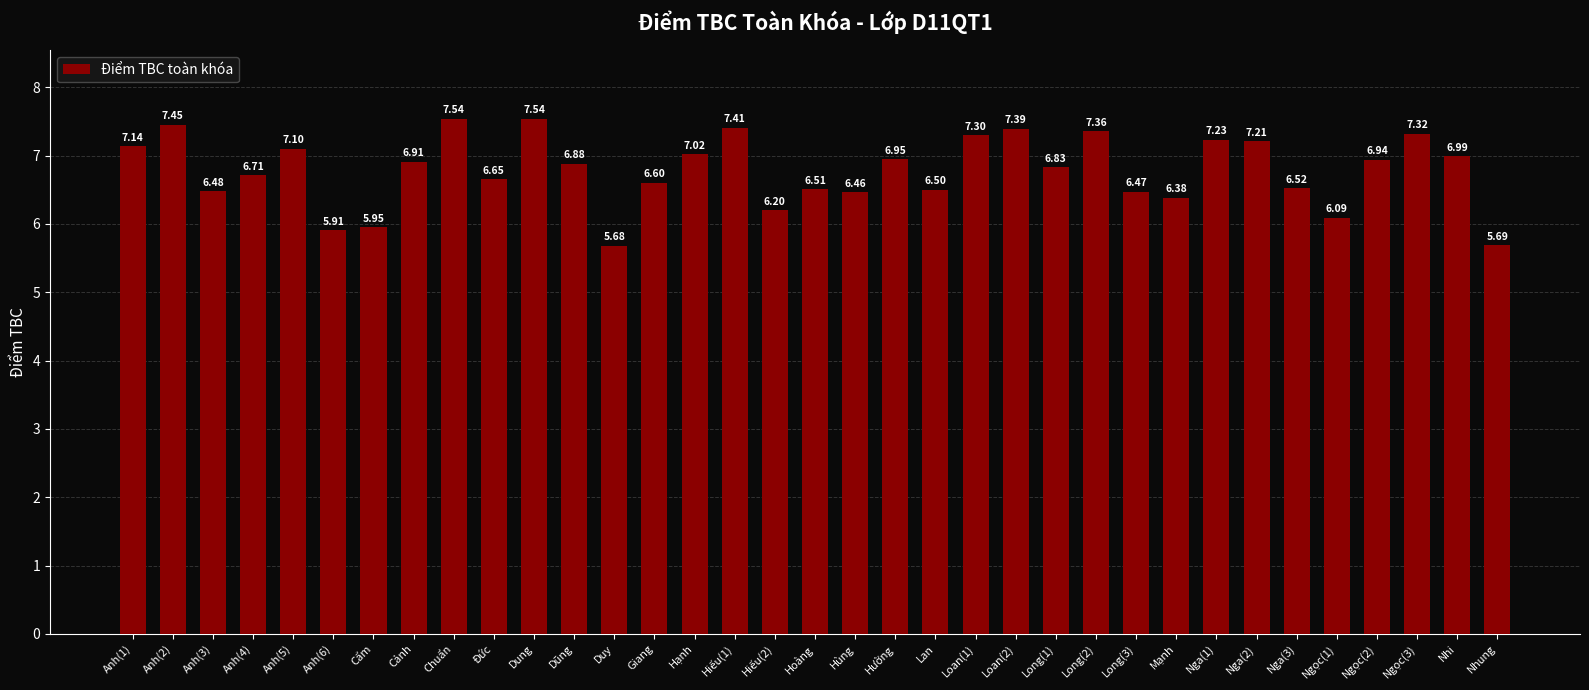

What is the difference between the second highest and minimum values?

1.9